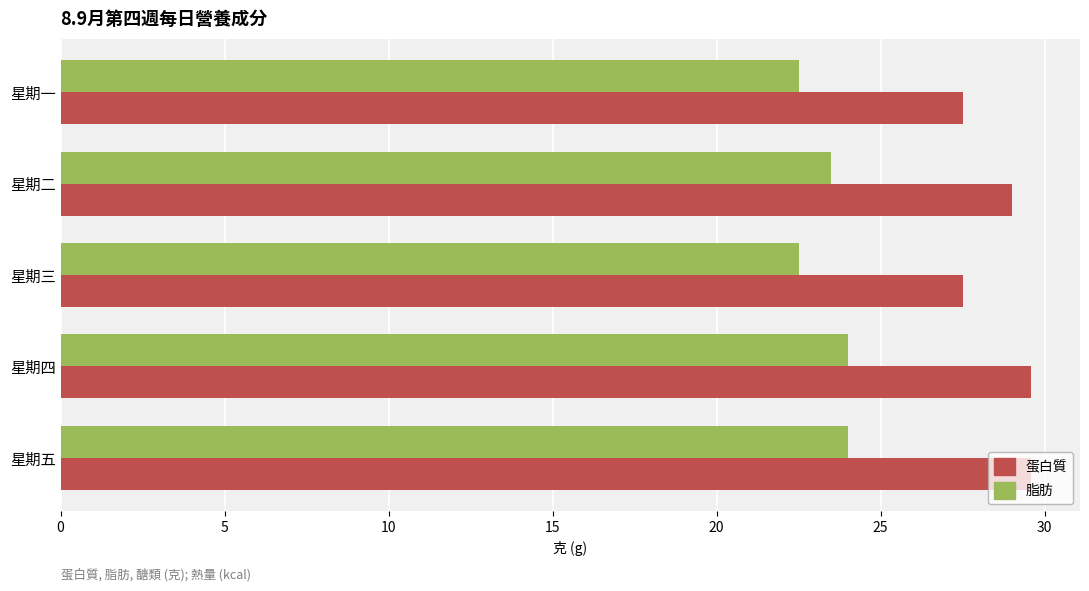

What value does the 蛋白質 series have at 星期三?

27.5